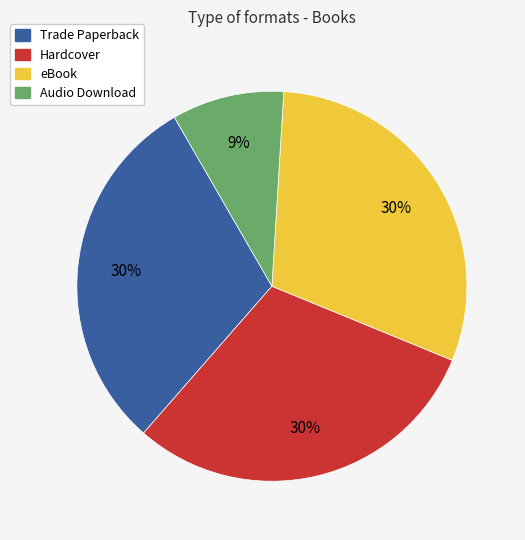

To the nearest percent, what is the difference between the Audio Download and Trade Paperback slice percentages?

21%